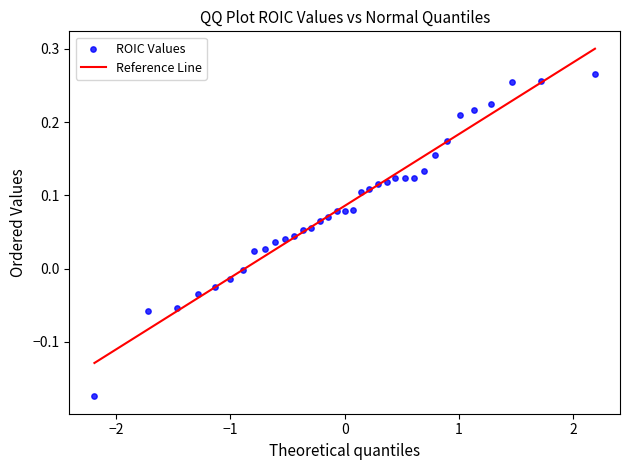

What is the range of X values (max minus min)?

4.4